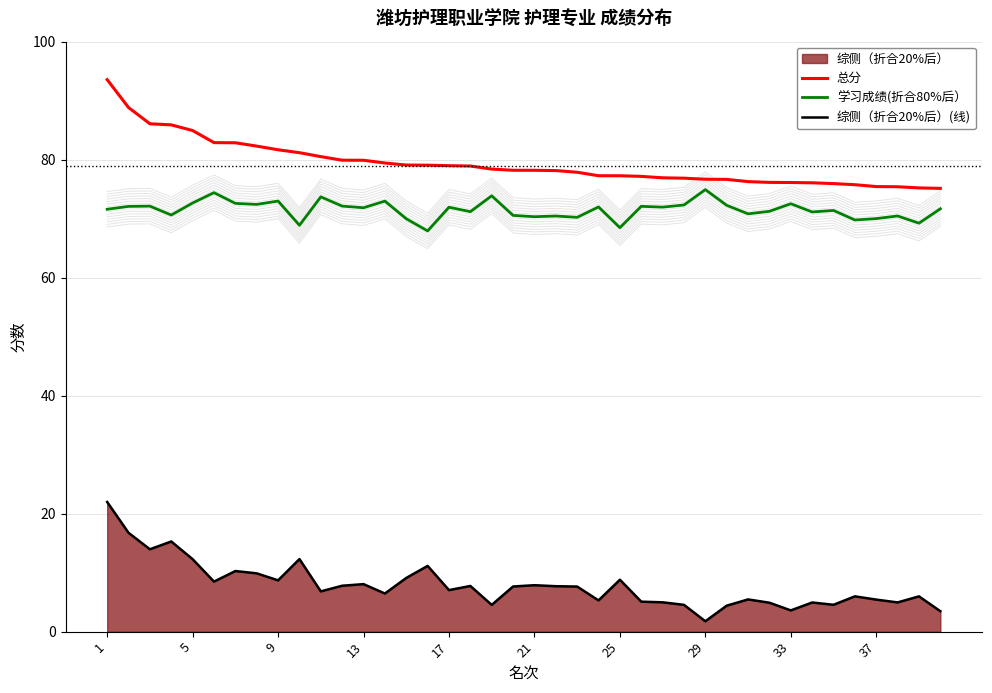

True or false: 总分 and 综侧（折合20%后）(线) cross at least once.

False